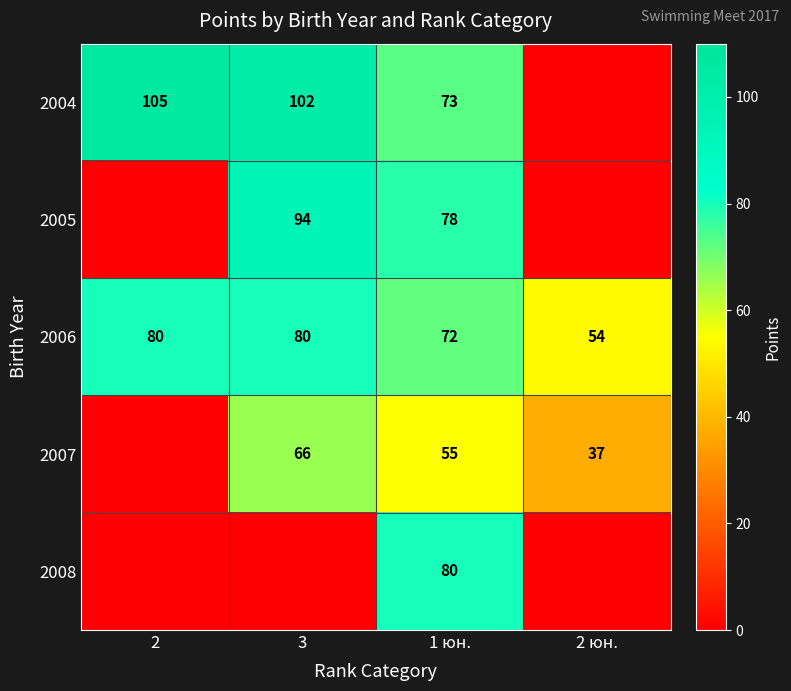

What is the difference between the maximum and minimum values in the 2006 series?

26